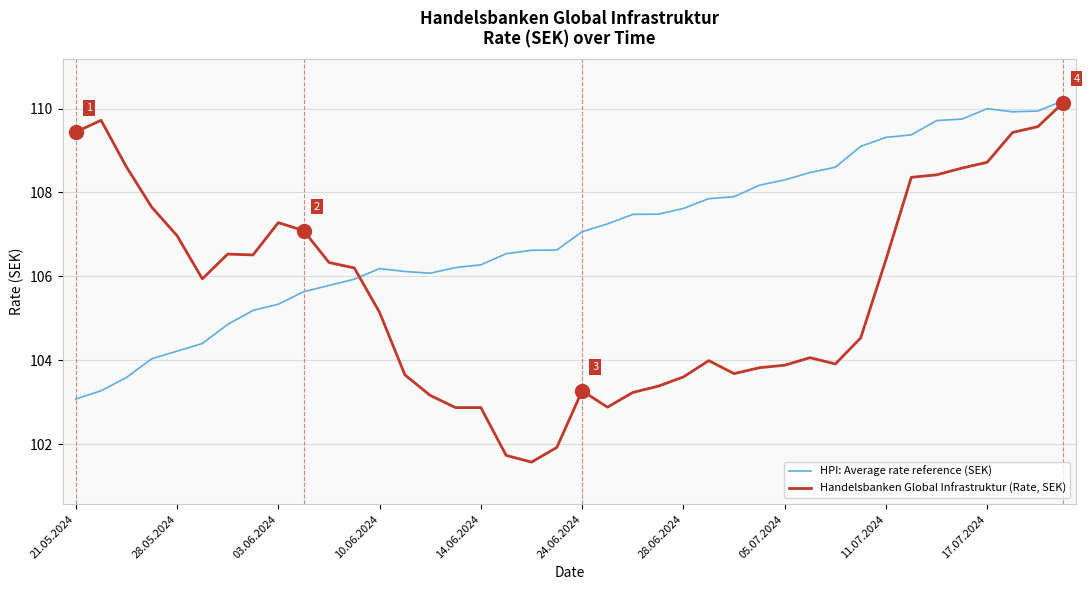

True or false: HPI: Average rate reference (SEK) and Handelsbanken Global Infrastruktur (Rate, SEK) cross at least once.

True